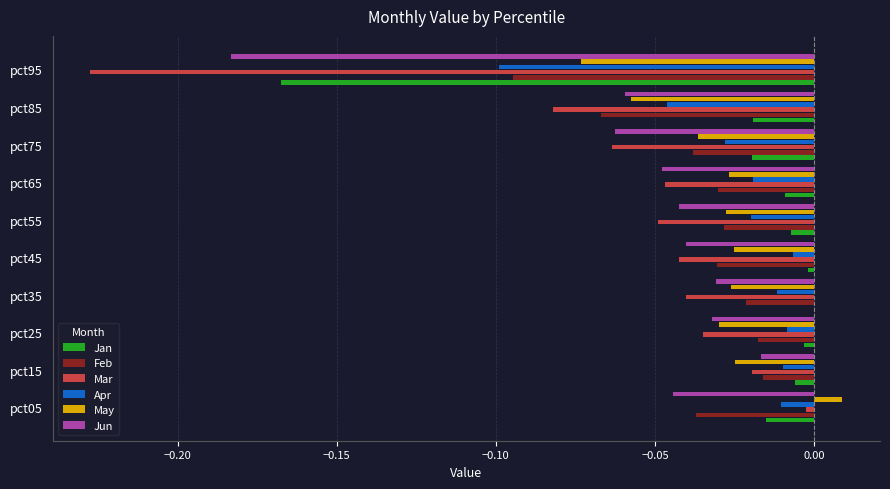

At which category does the chart reach its peak across all series?

pct05